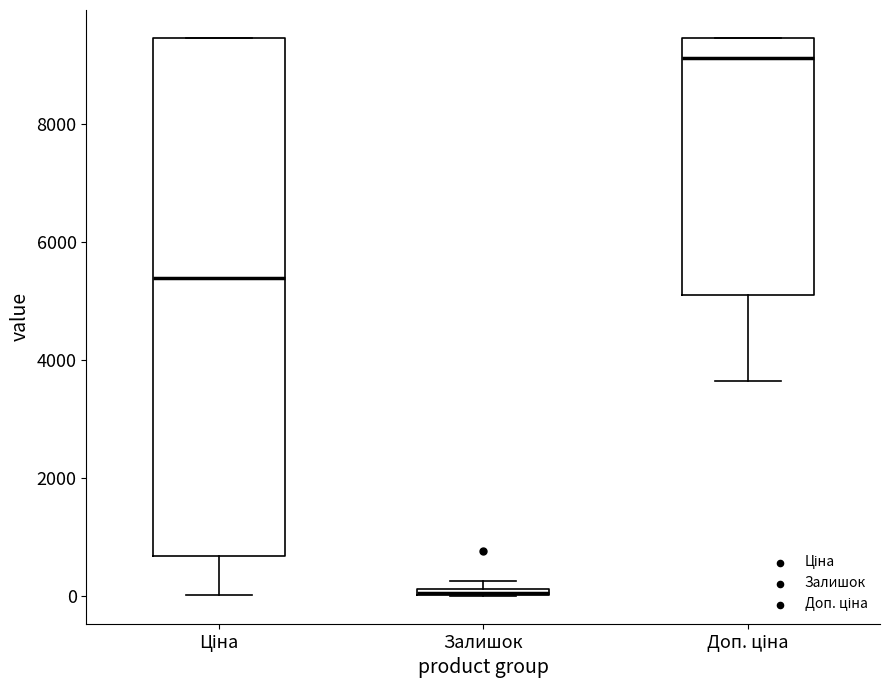

Where does the lower whisker of the box for Доп. ціна end on the y-axis? The values are not printed on the chart, so give them approximately, as read against the axis.

3600